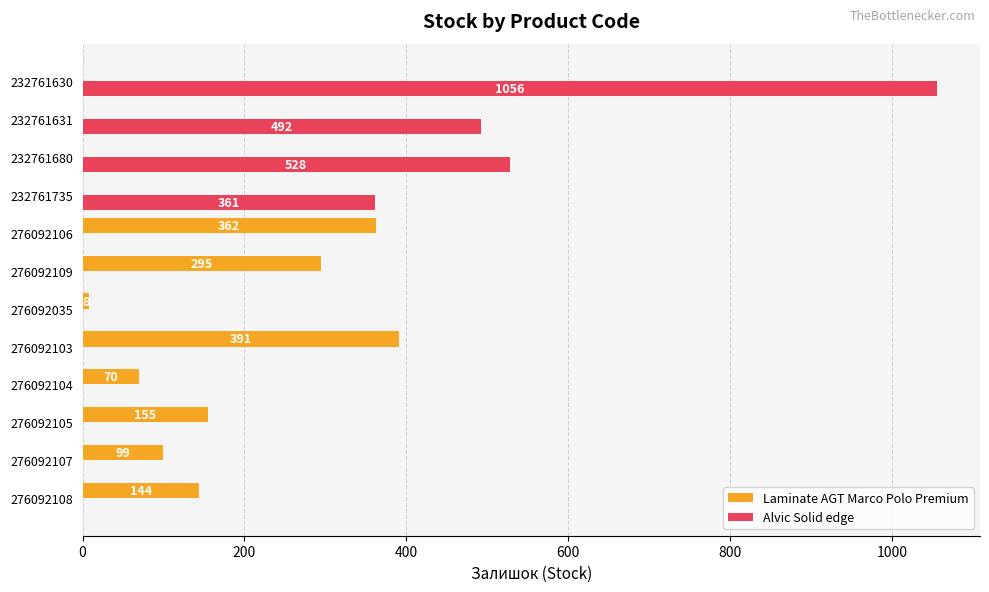

The Alvic Solid edge series shows 244 at 232761631. True or false?

False